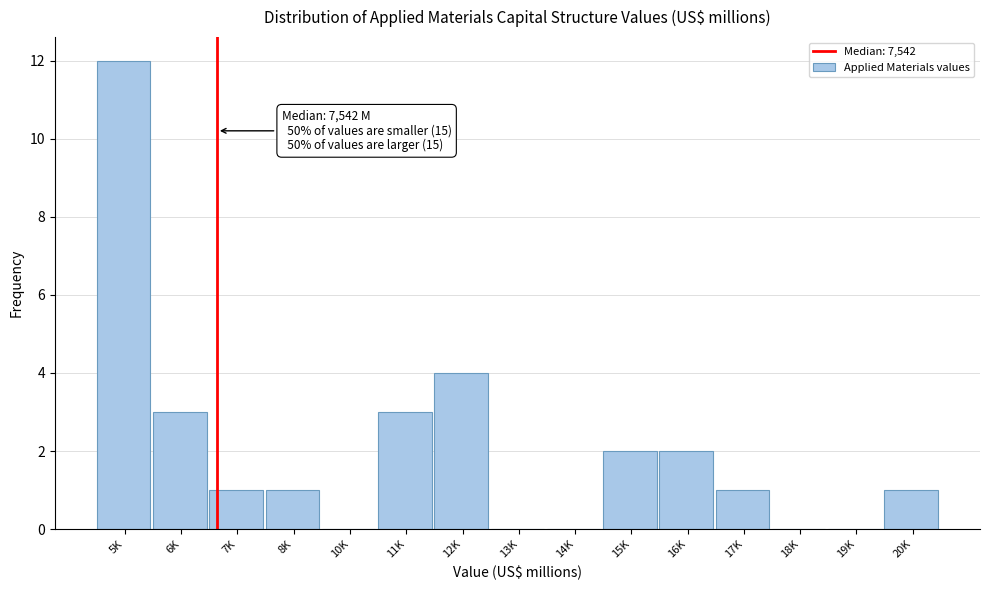

Reading right to left, transcribe all the data shown in this chart.

20K=1	19K=0	18K=0	17K=1	16K=2	15K=2	14K=0	13K=0	12K=4	11K=3	10K=0	8K=1	7K=1	6K=3	5K=12